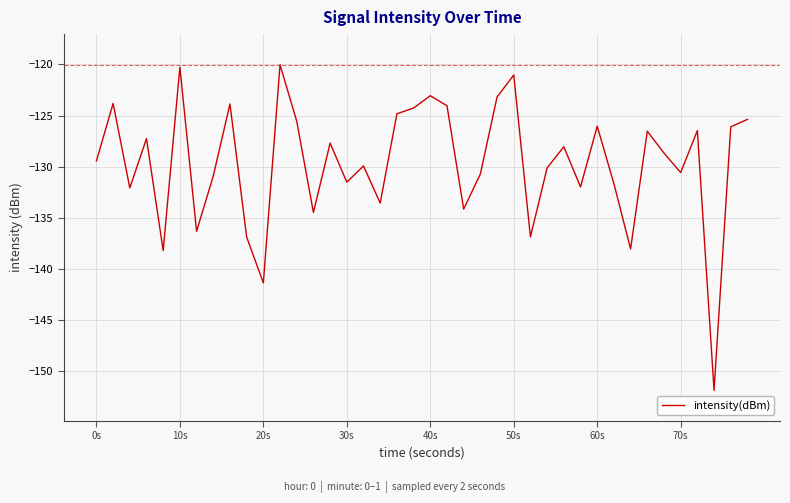

What is the smallest value displayed?

-151.9